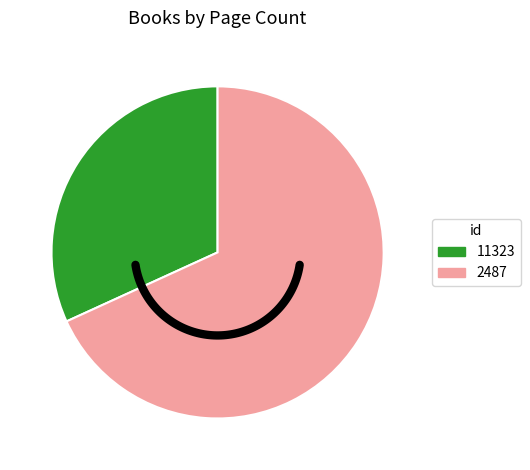

To the nearest percent, what is the combined percentage of 11323 and 2487?

100%